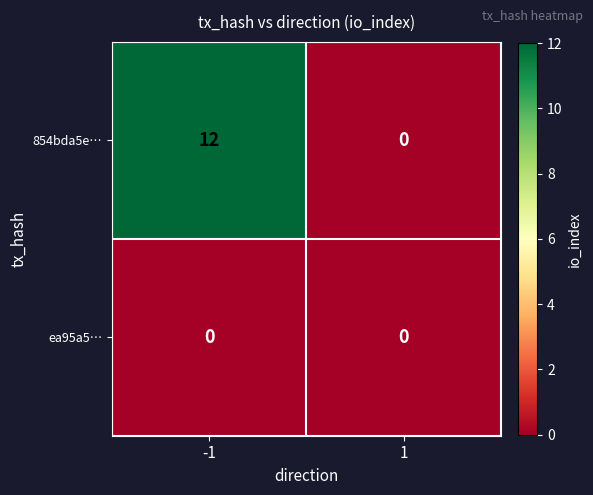

Reading left to right, what are all the values shown in this chart?

854bda5e…: -1=12	1=0
ea95a5…: -1=0	1=0